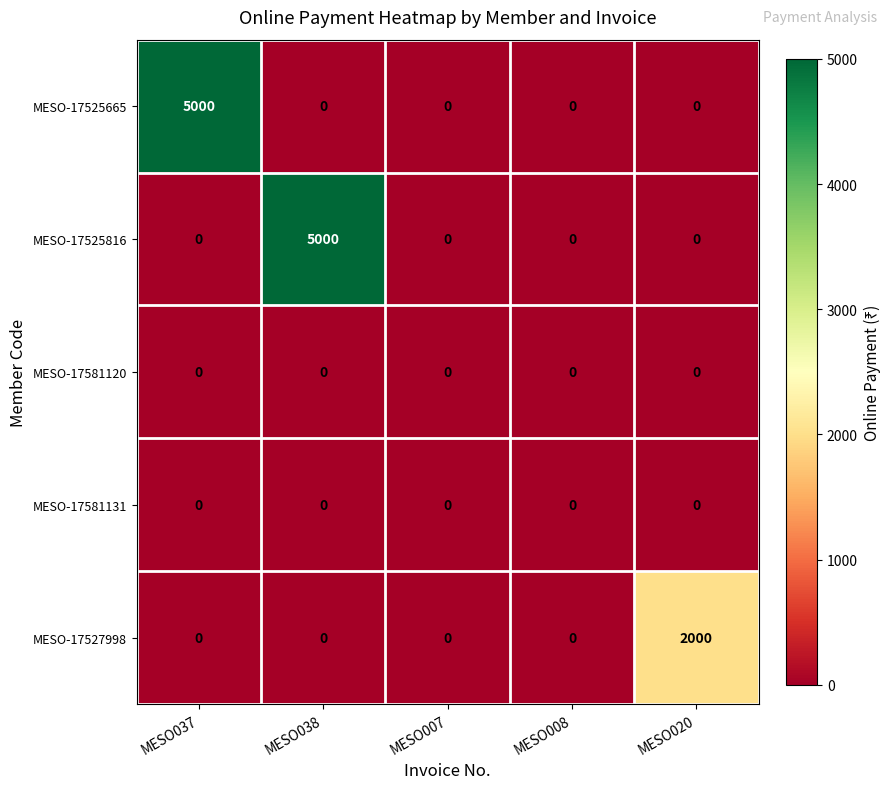

Is it true that MESO-17525665 equals 0 at MESO038?

True